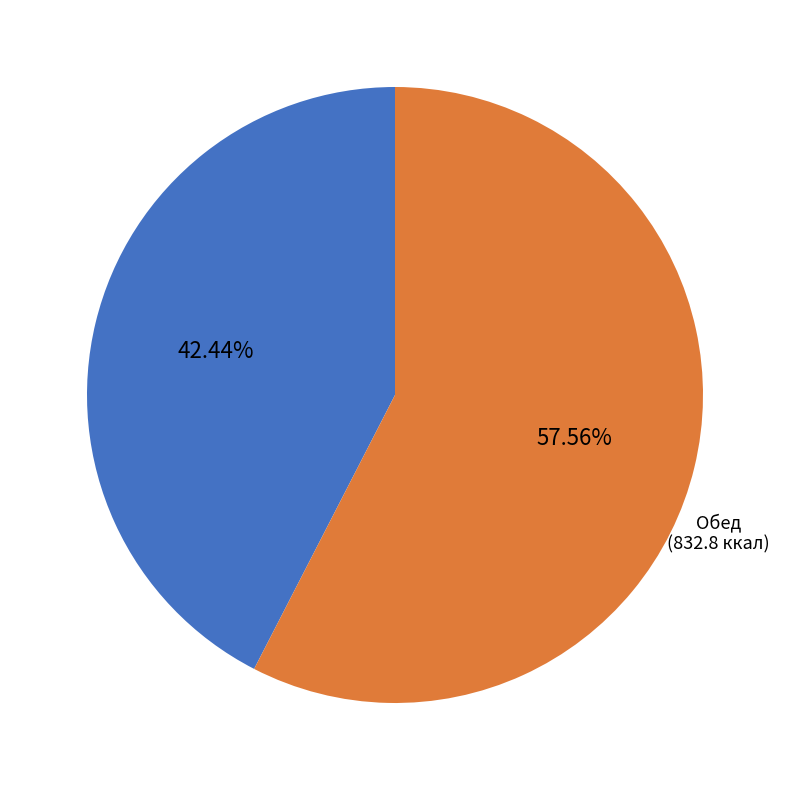

Is there a majority slice in this chart?

Yes